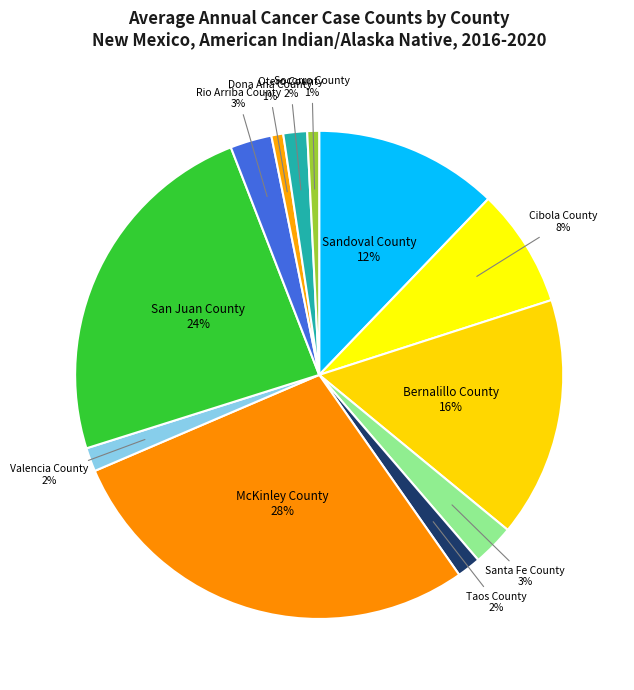

What is the smallest slice in the pie chart?

Dona Ana County